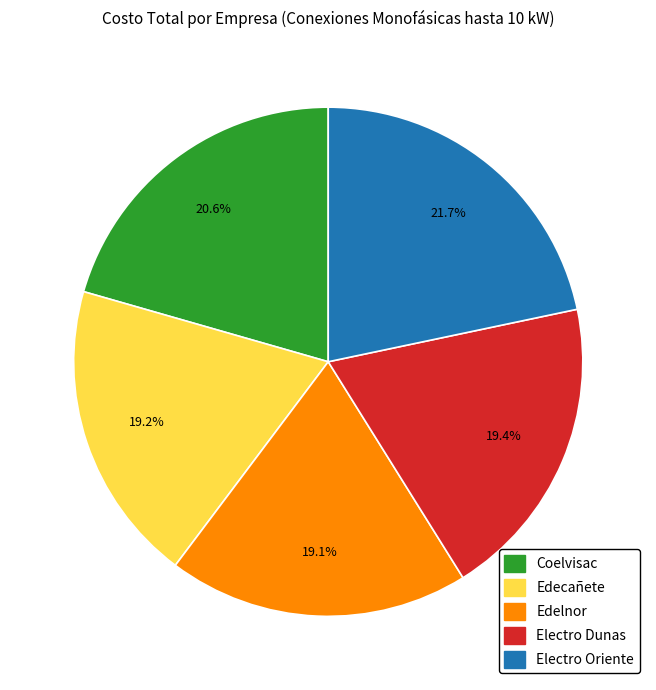

Is there a majority slice in this chart?

No